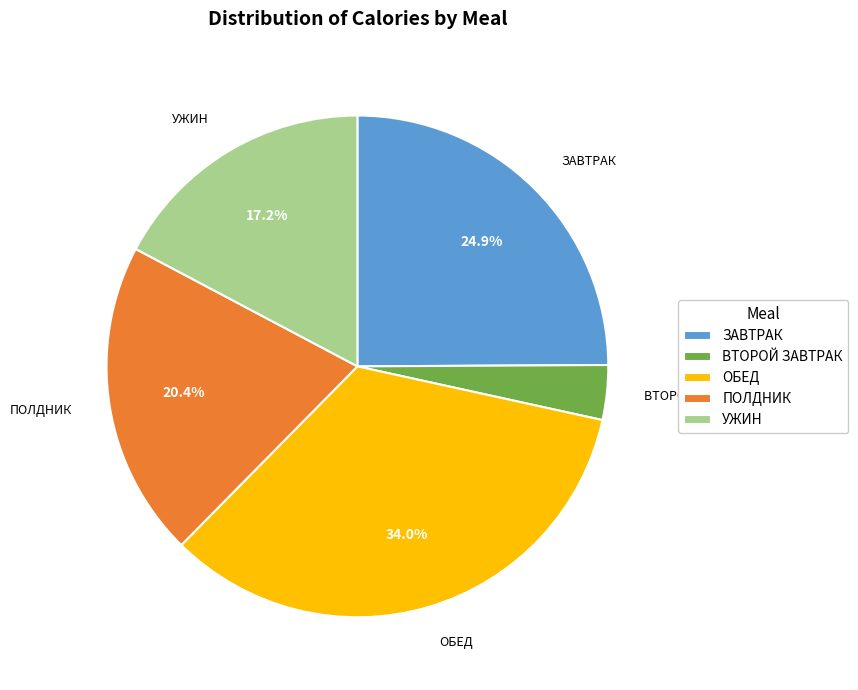

Which has a higher value, ОБЕД or ВТОРОЙ ЗАВТРАК?

ОБЕД